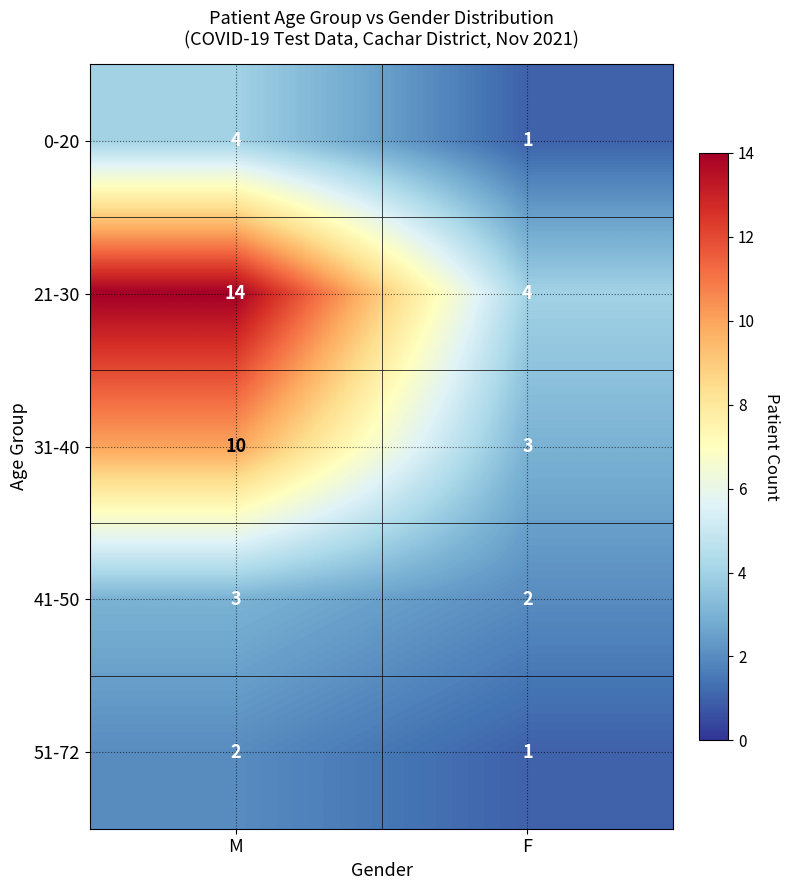

What is the maximum value shown in the chart?

14